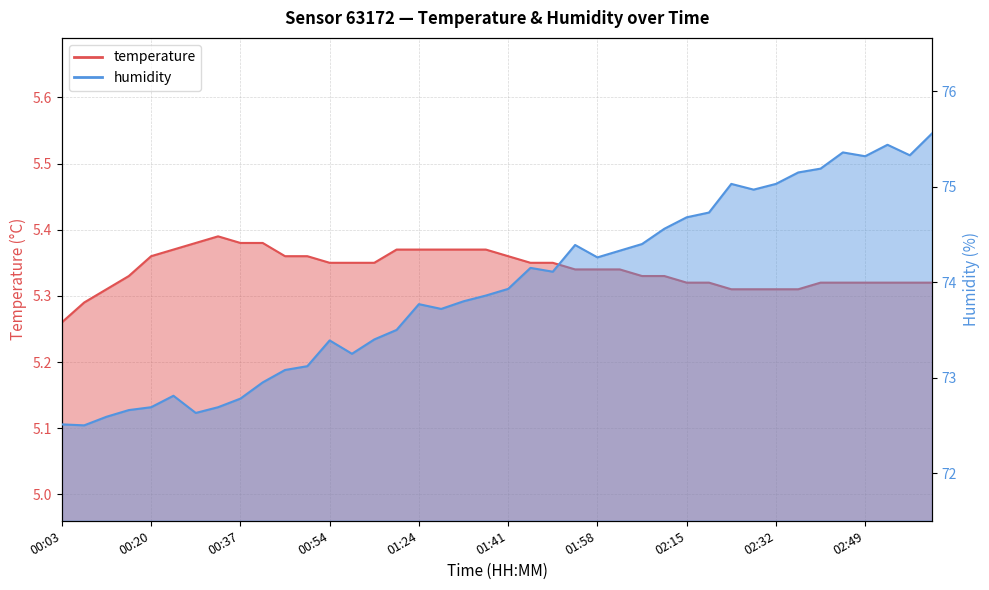

What position from the right is 02:11?

13